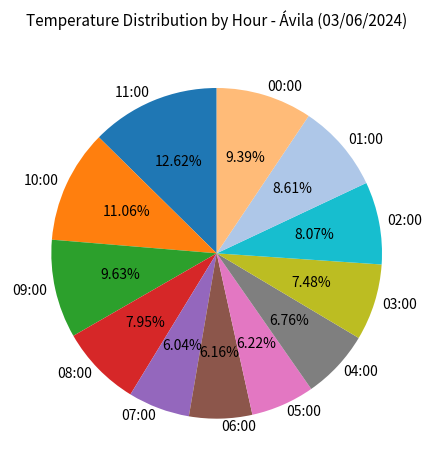

How many slices are in this pie chart?

12